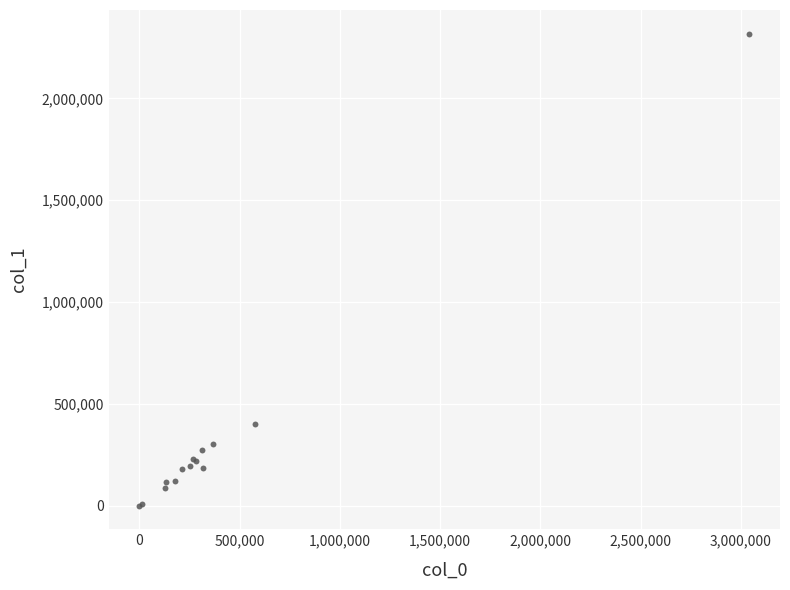

What Y value in the scatter plot is closest to 1159360?

401915.0